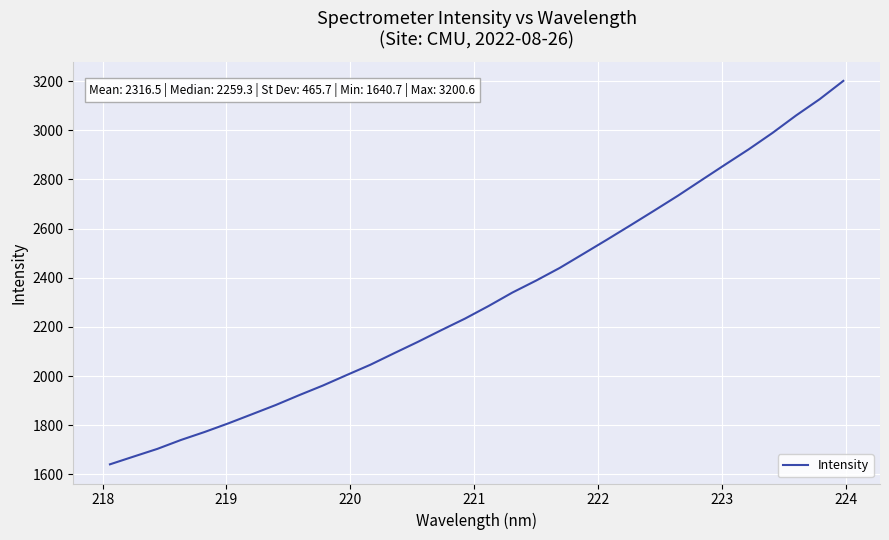

What is the maximum value shown in the chart?

3200.6